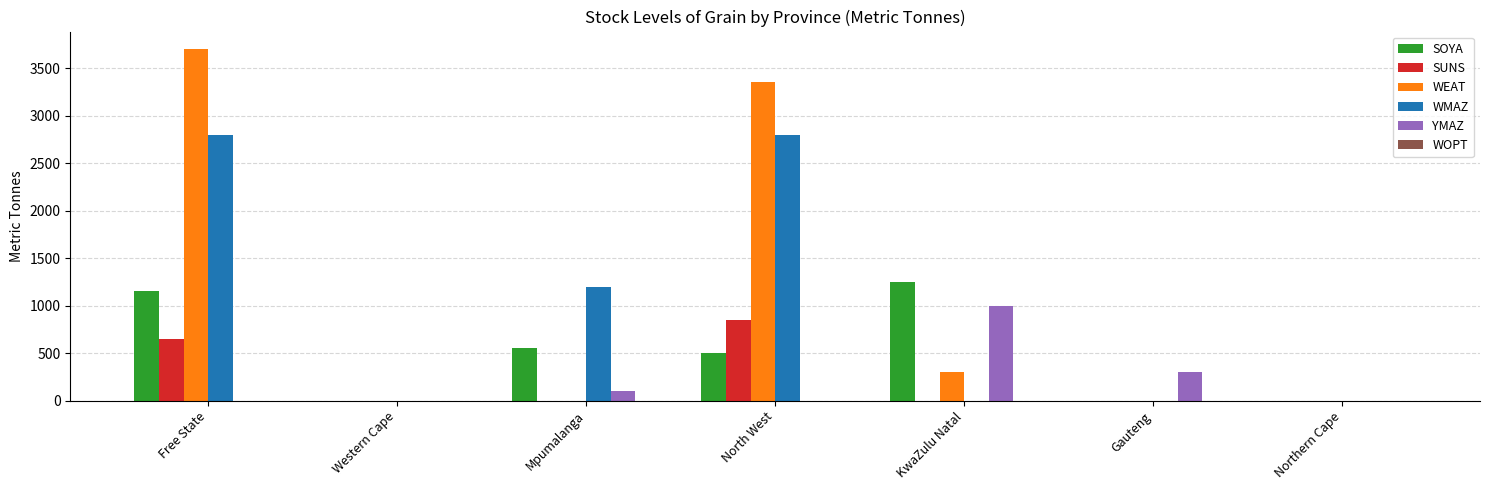

At which category is the sum across all series the highest?

Free State